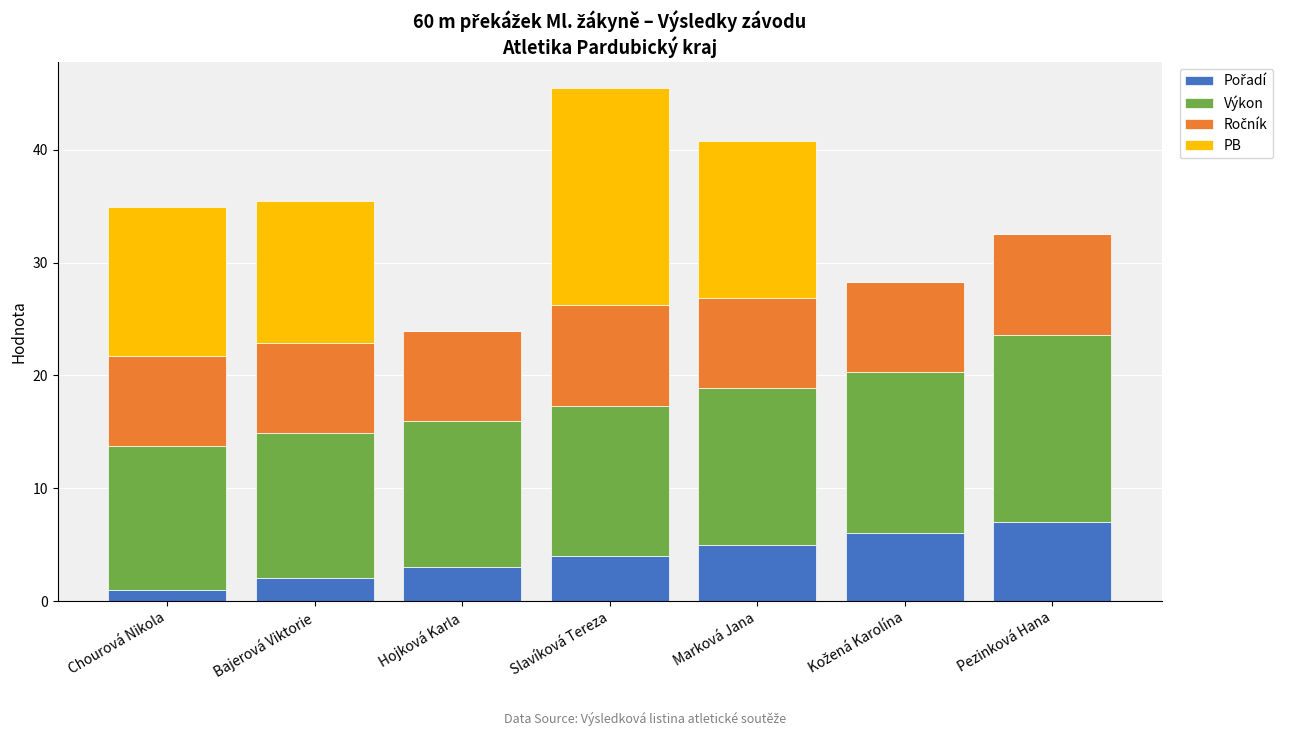

What is the total value across all series at Chourová Nikola?

34.9